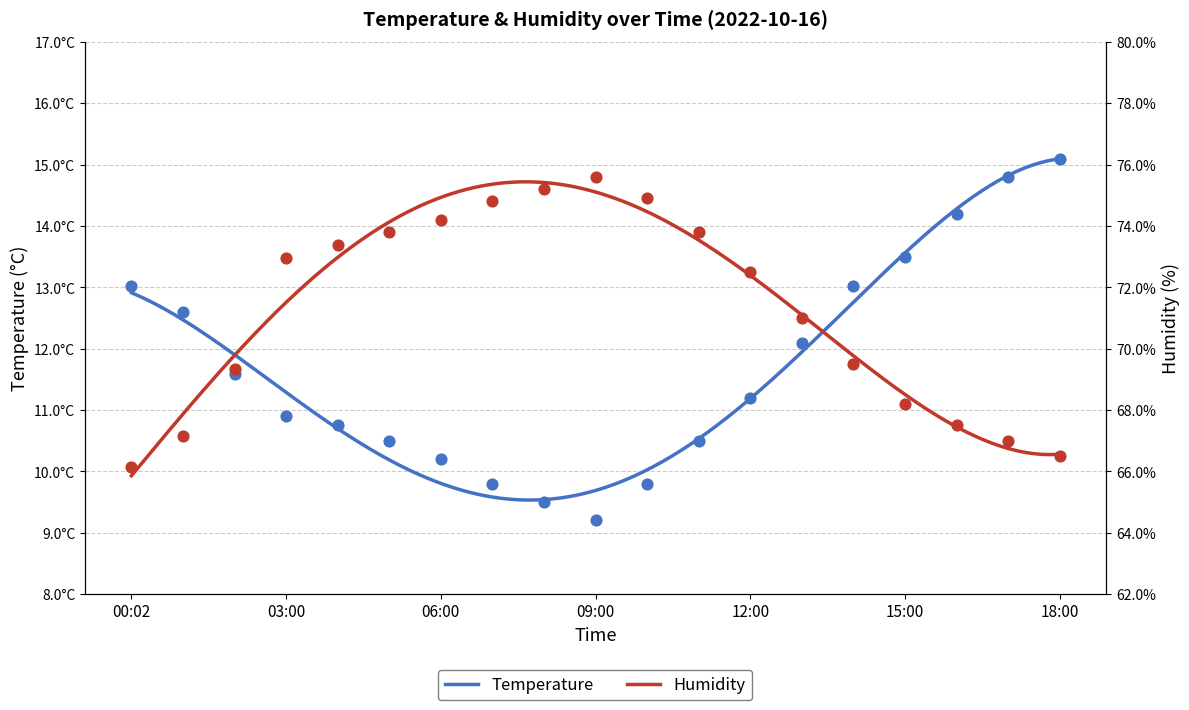

Which series contains the lowest Y value?

temperature